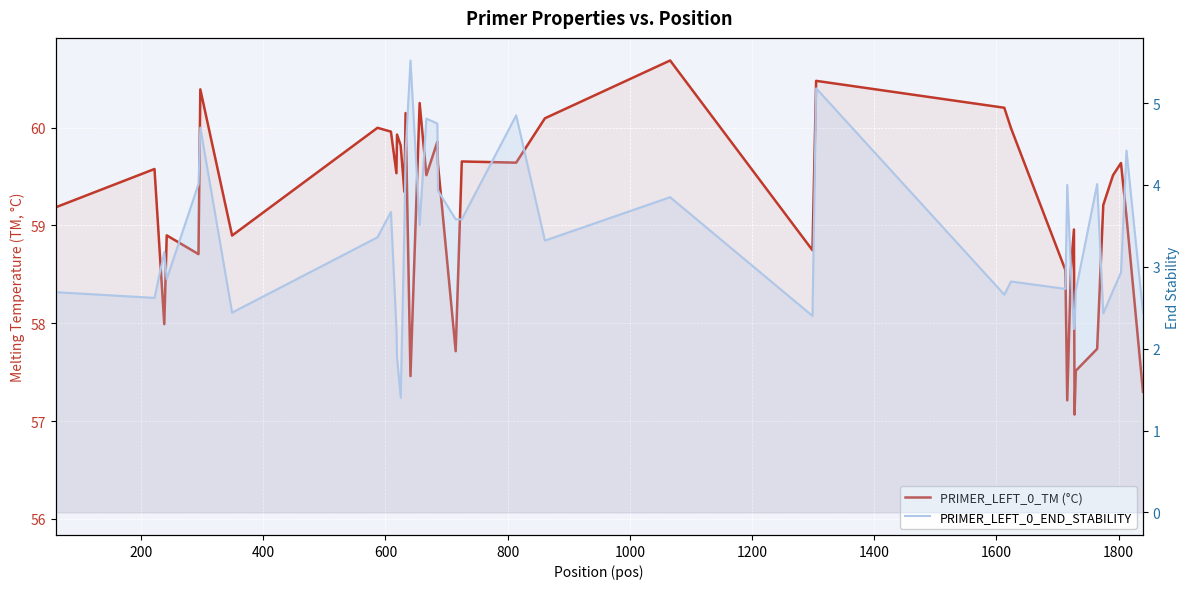

Which series has the largest range (max minus min)?

PRIMER_LEFT_0_END_STABILITY